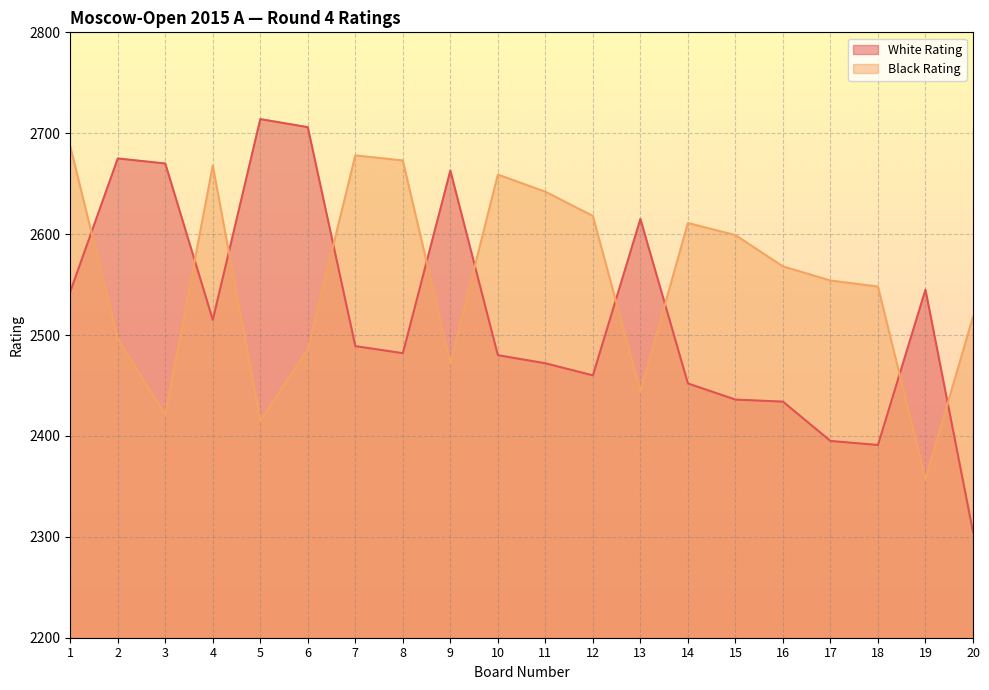

How many interior local valleys does the Black Rating series have?

5